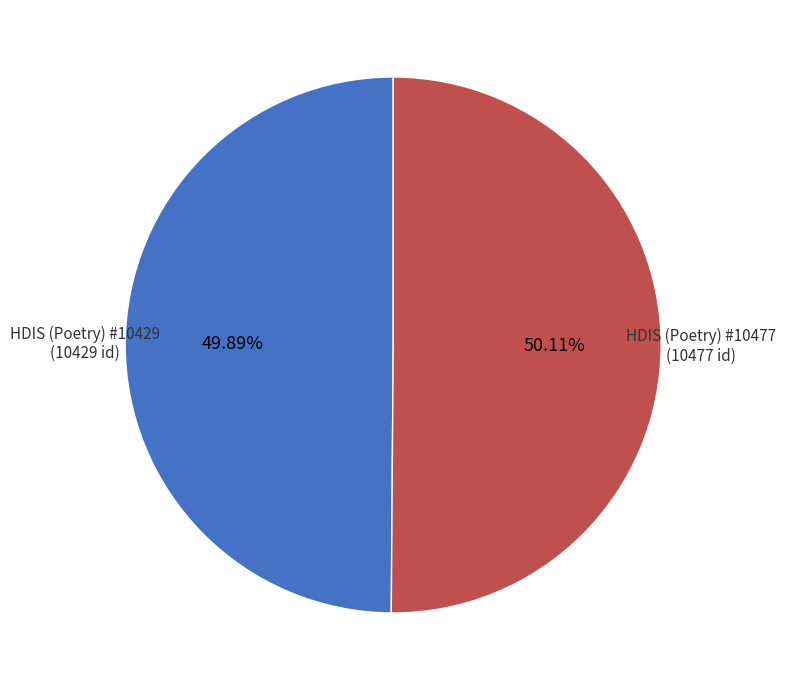

What is the ratio of the value at HDIS (Poetry) #10477 to the value at HDIS (Poetry) #10429?

1.0